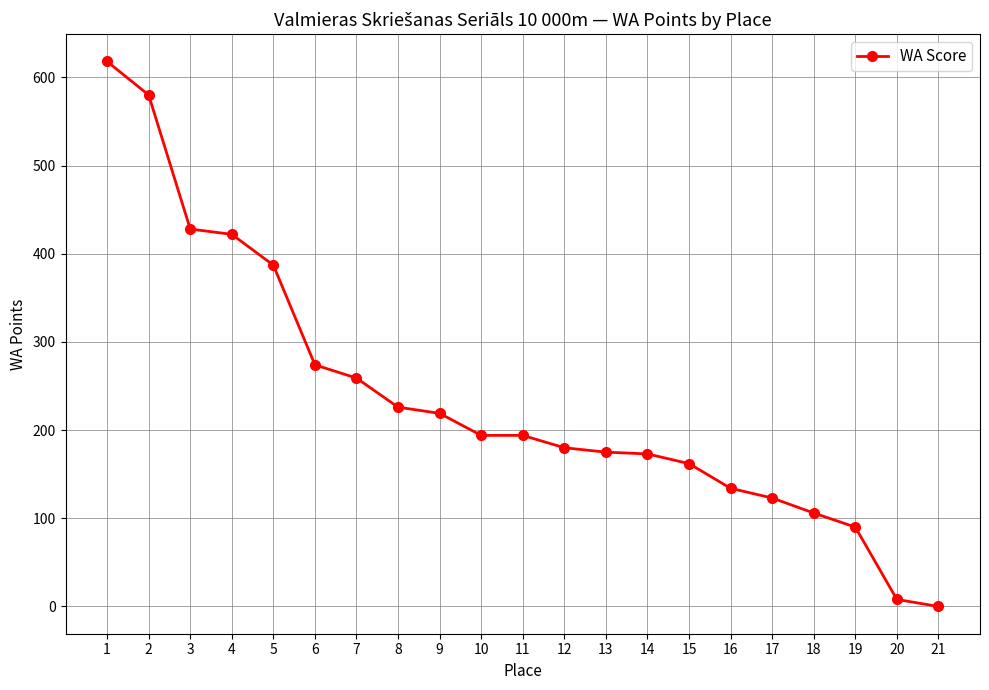

What is the ratio of the value at 12 to the value at 4?

0.4